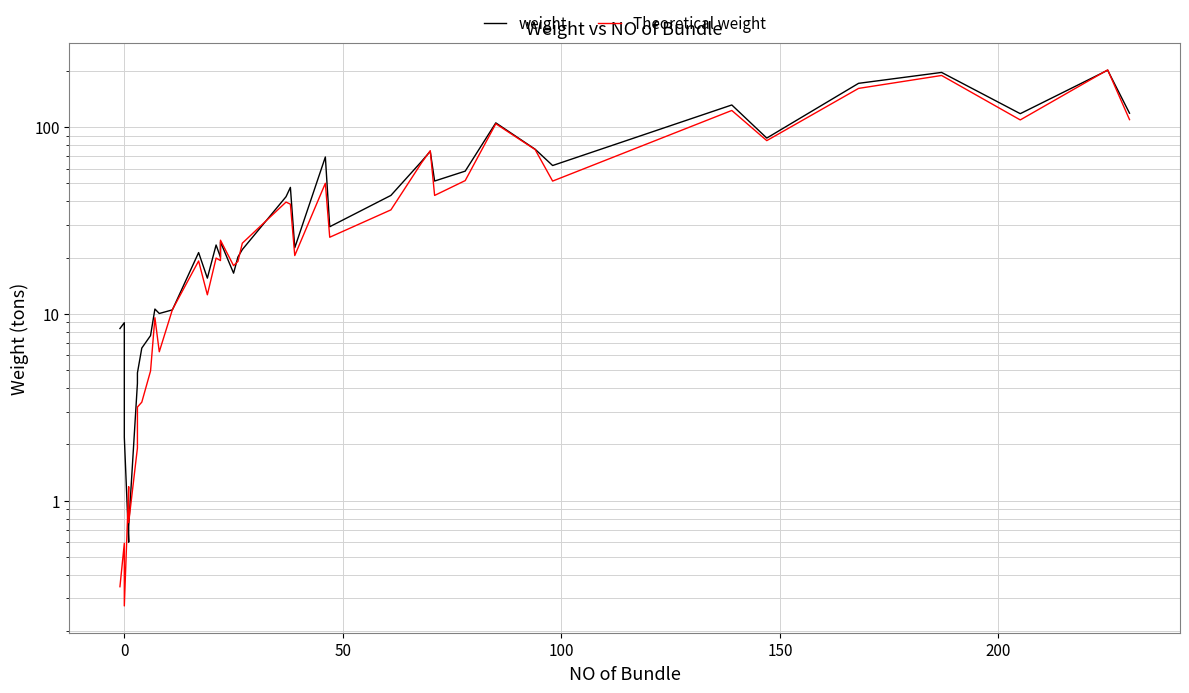

How many lines are shown in the chart?

2